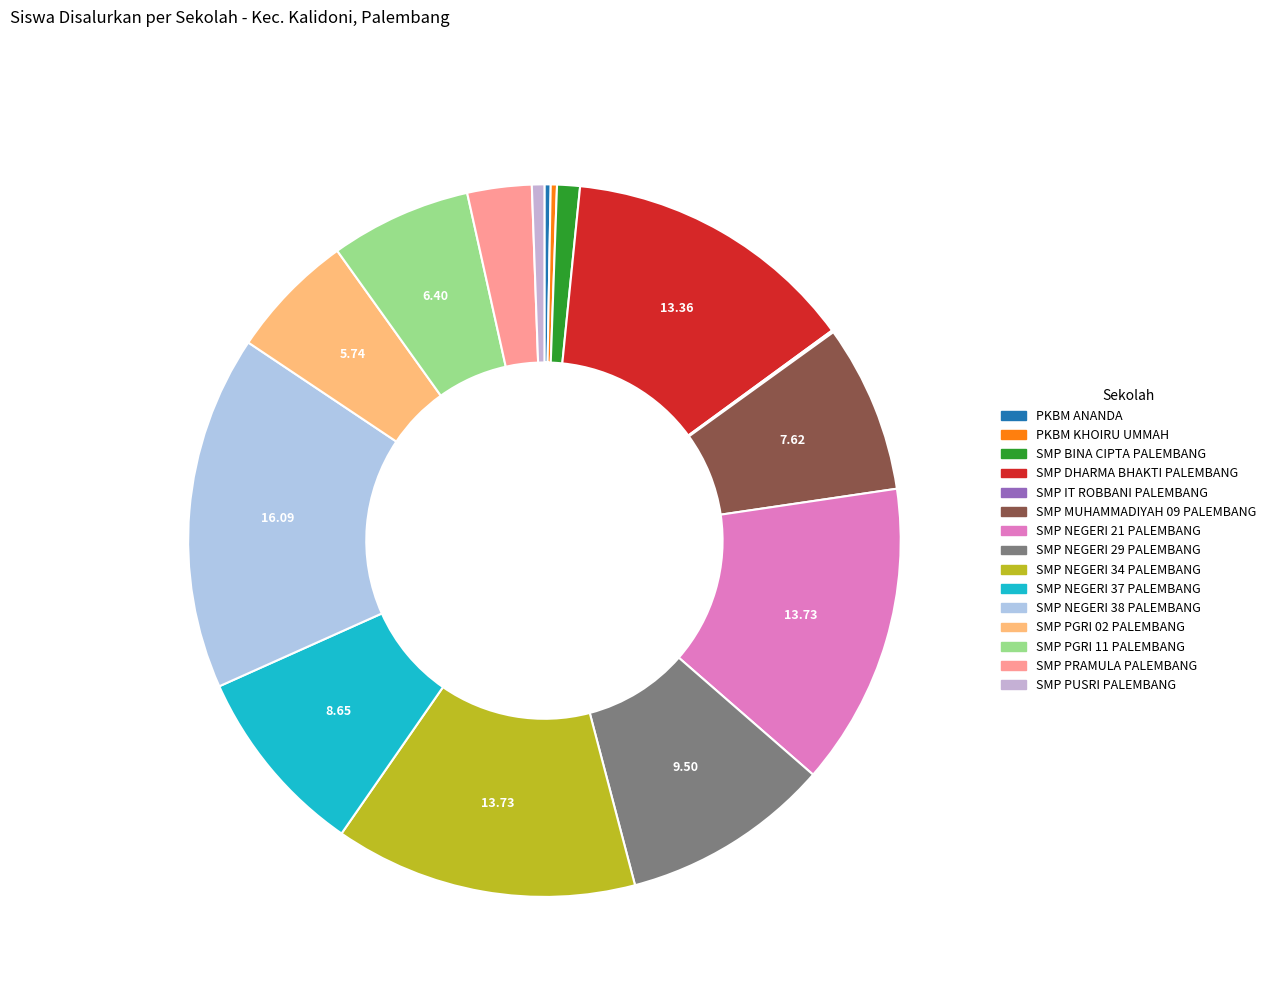

What is the ratio of the value at SMP PRAMULA PALEMBANG to the value at SMP MUHAMMADIYAH 09 PALEMBANG?

0.4